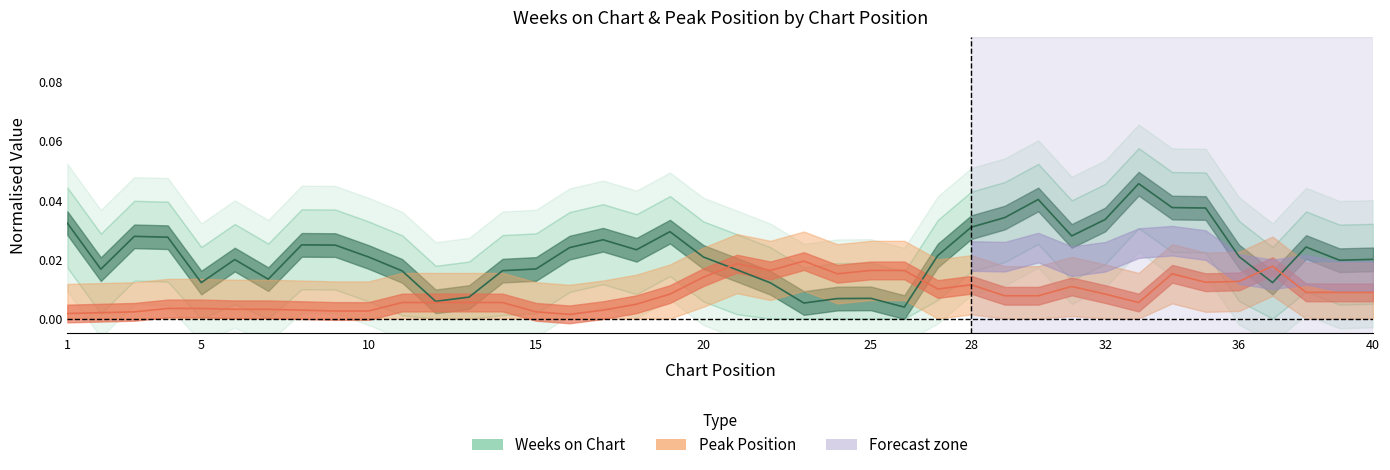

True or false: Weeks on Chart has more than 2 interior local peaks.

True